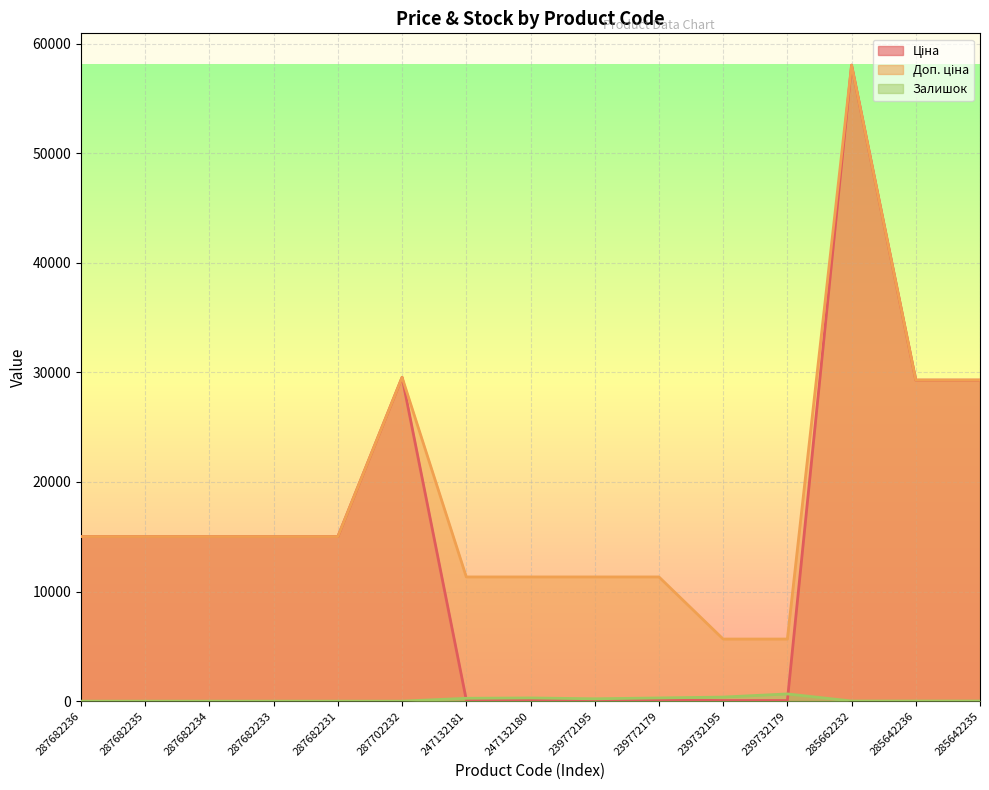

Read the Ціна value at 287682233.

15019.2